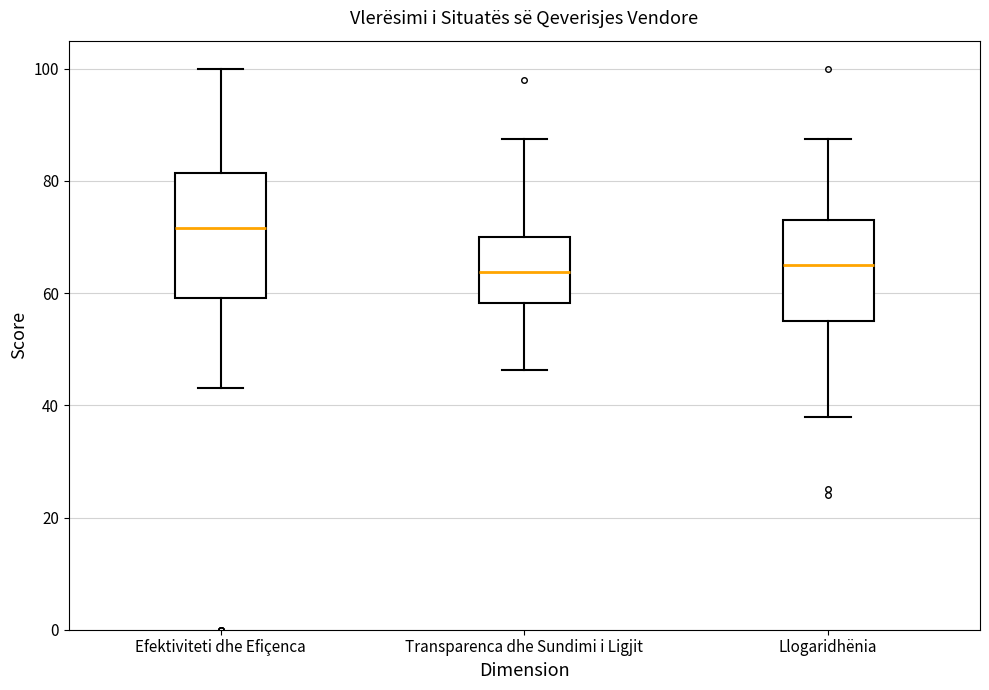

Which box is the tallest, from its lower edge to its upper edge?

Efektiviteti dhe Efiçenca